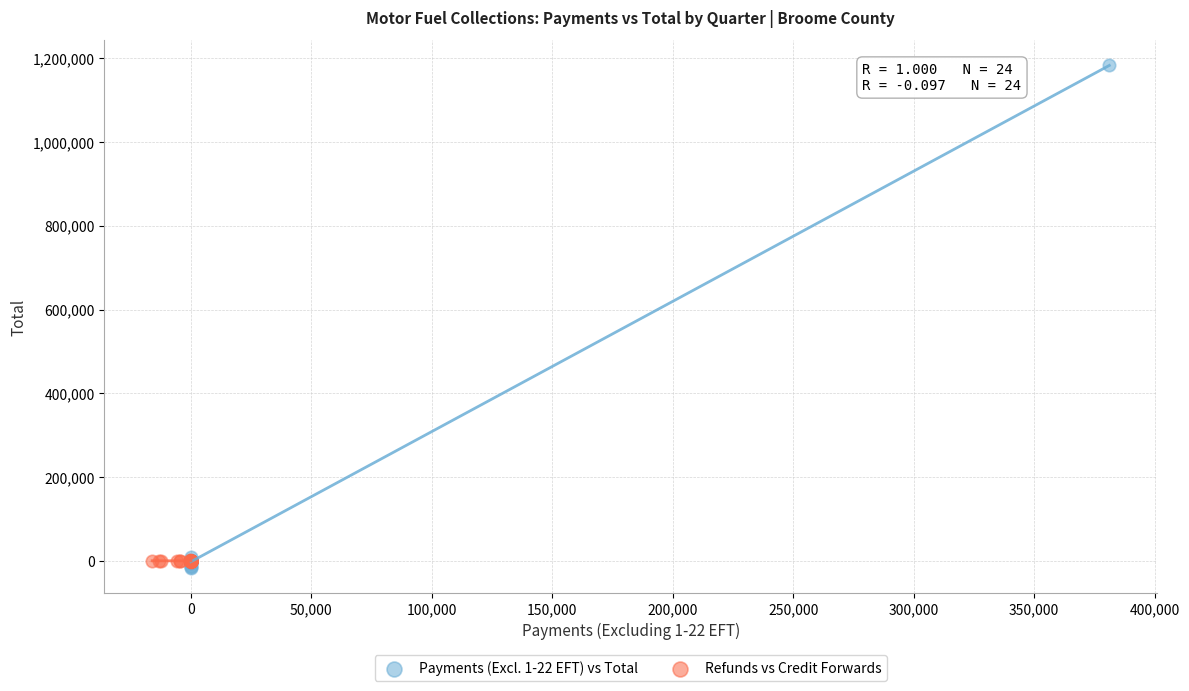

Which series has the widest spread of Y values?

Payments (Excl. 1-22 EFT) vs Total